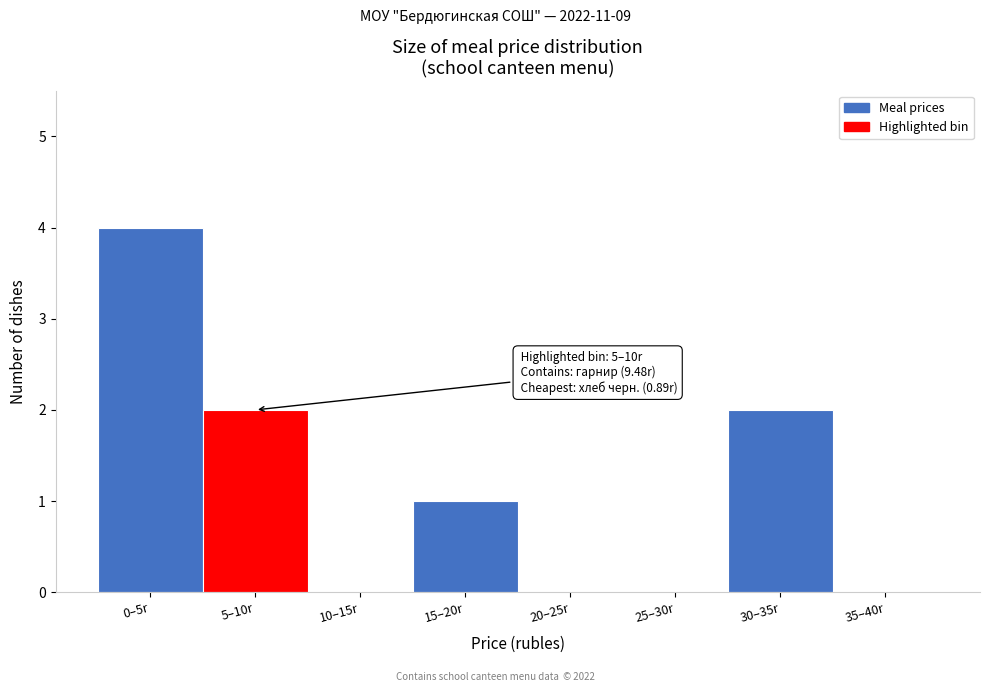

Reading right to left, what are all the values shown in this chart?

35–40r=0	30–35r=2	25–30r=0	20–25r=0	15–20r=1	10–15r=0	5–10r=2	0–5r=4